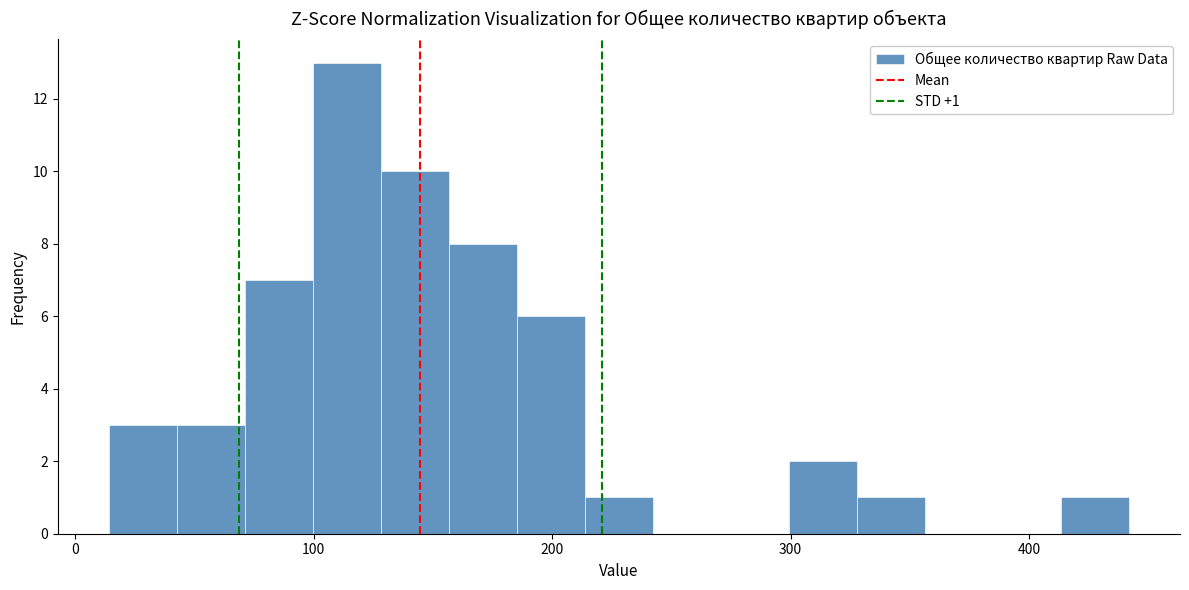

Read against the x-axis, roughly where is the centre of the tallest bar?

110